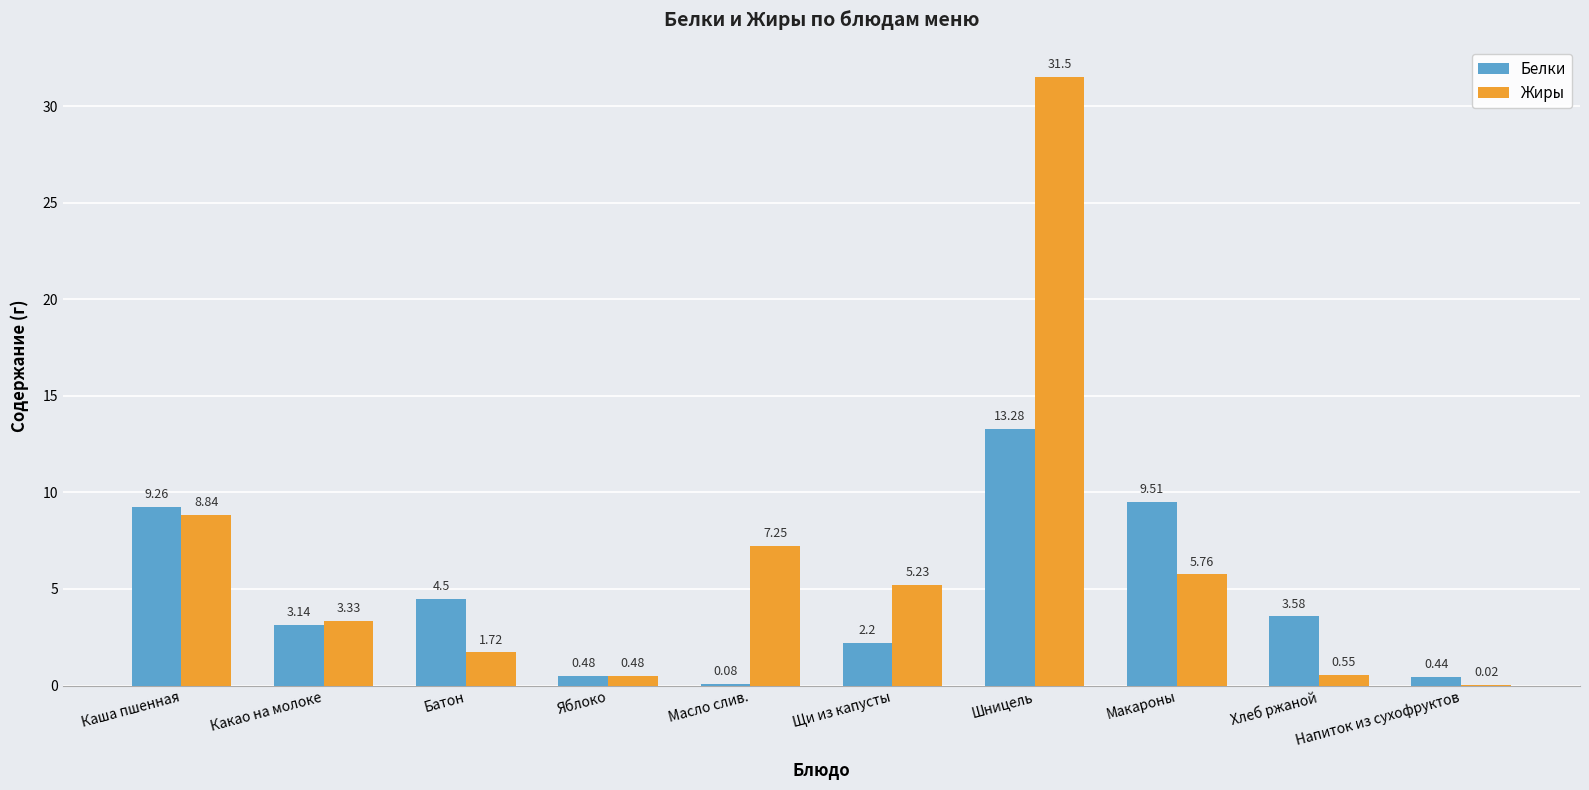

Is the value of Белки at Напиток из сухофруктов greater than the value of Жиры at Масло слив.?

No